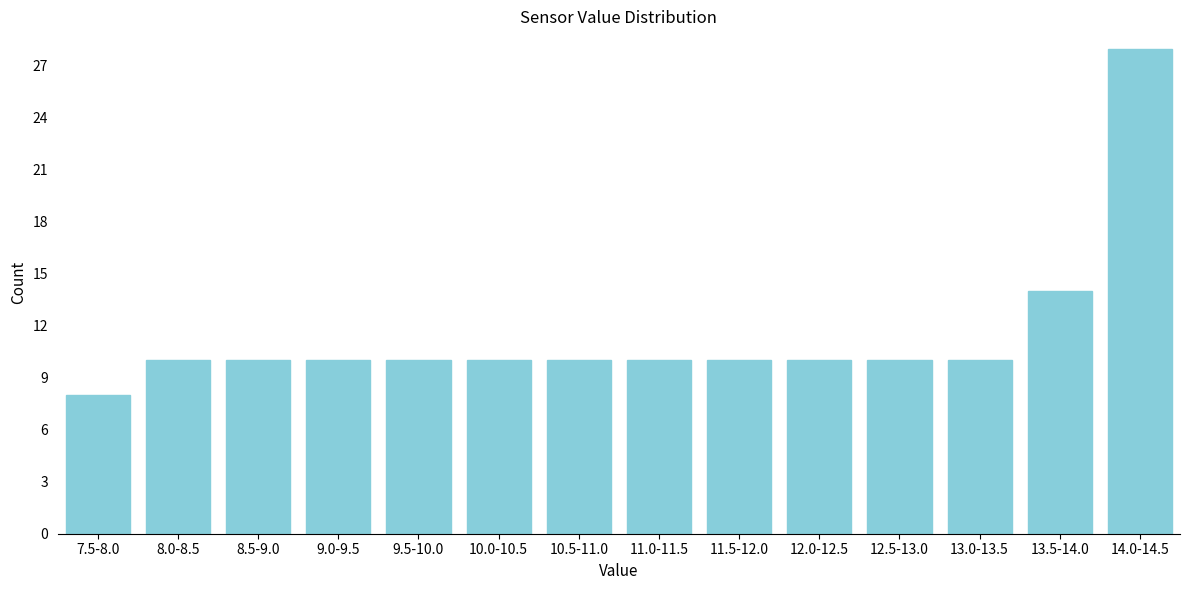

Reading left to right, extract all data points from this chart.

8	10	10	10	10	10	10	10	10	10	10	10	14	28